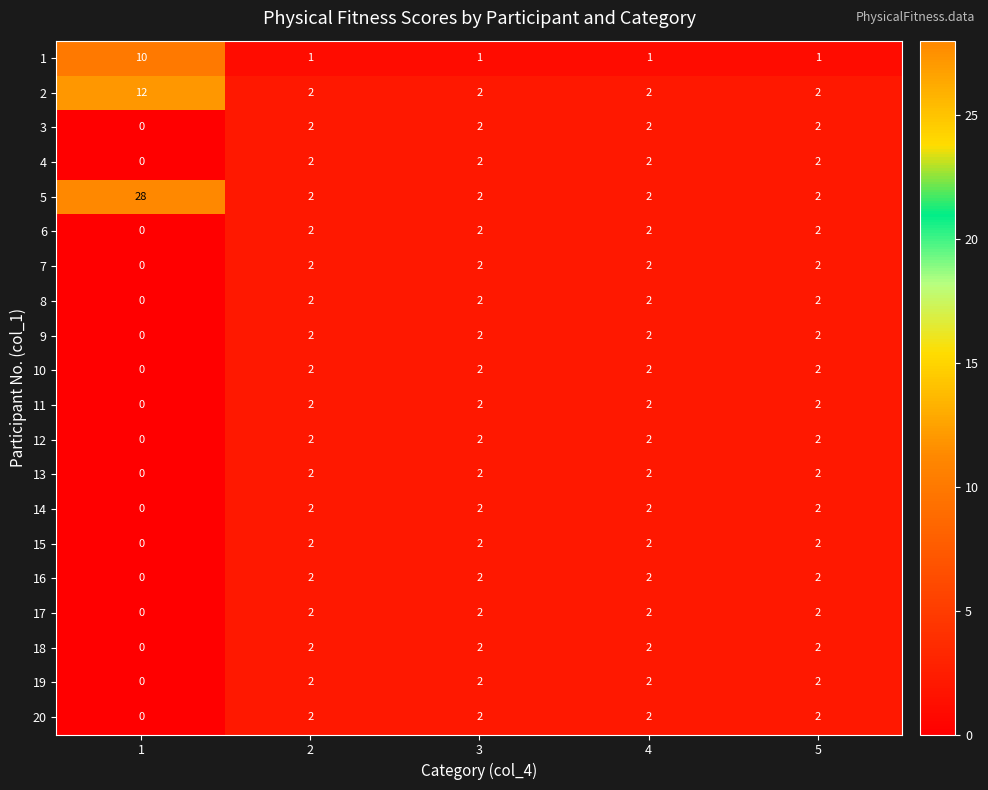

At which category does the chart reach its peak across all series?

1